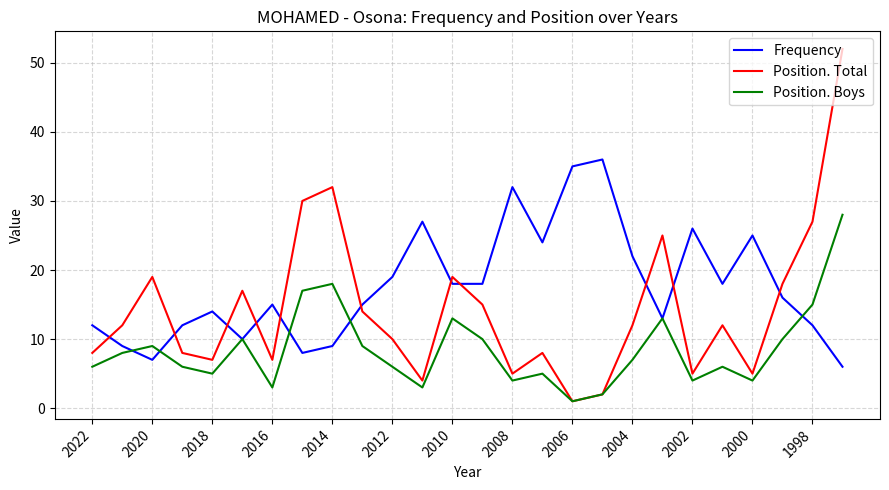

In Position. Boys, how many points are lower than both neighbors (excluding endpoints)?

7